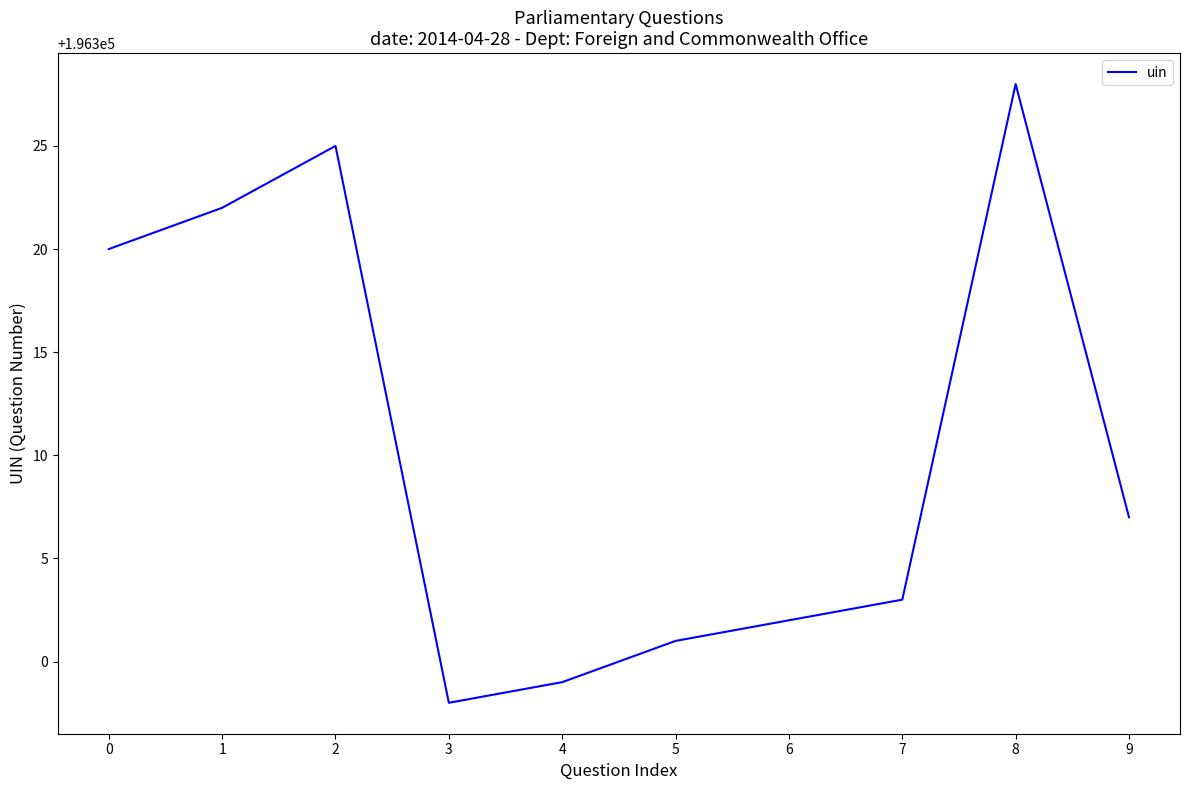

Is it true that the value at 6 is 327116?

False